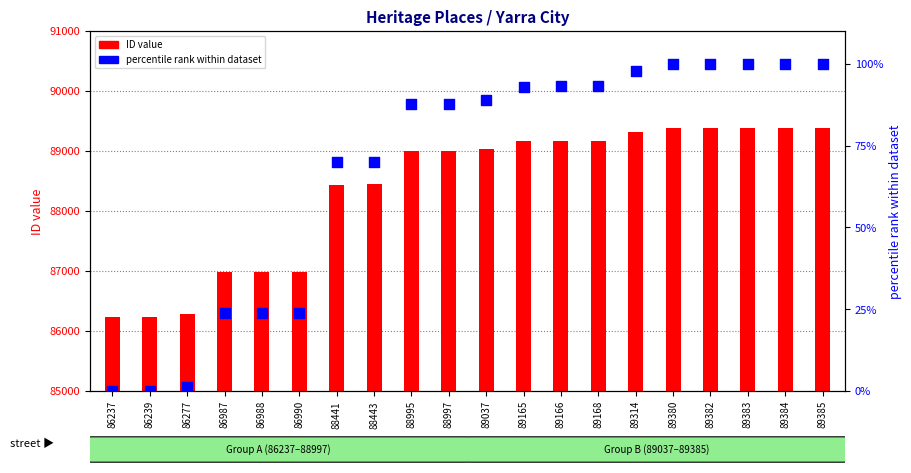

Which series has the largest total across all categories?

ID value